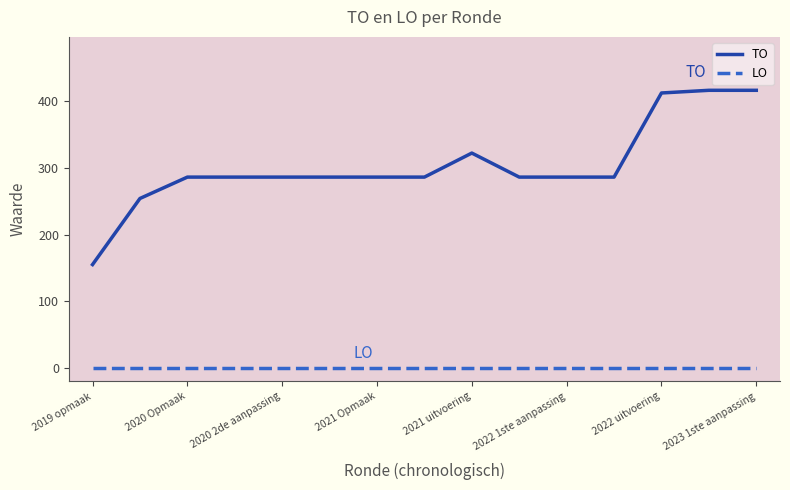

Which series has the widest spread of values?

TO